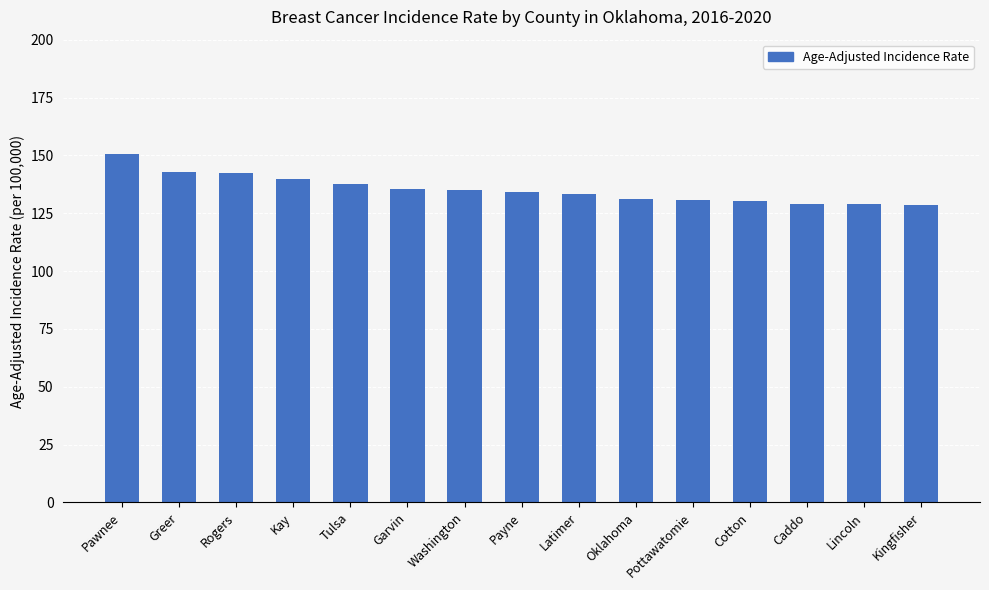

What is the approximate value at Greer?

142.8